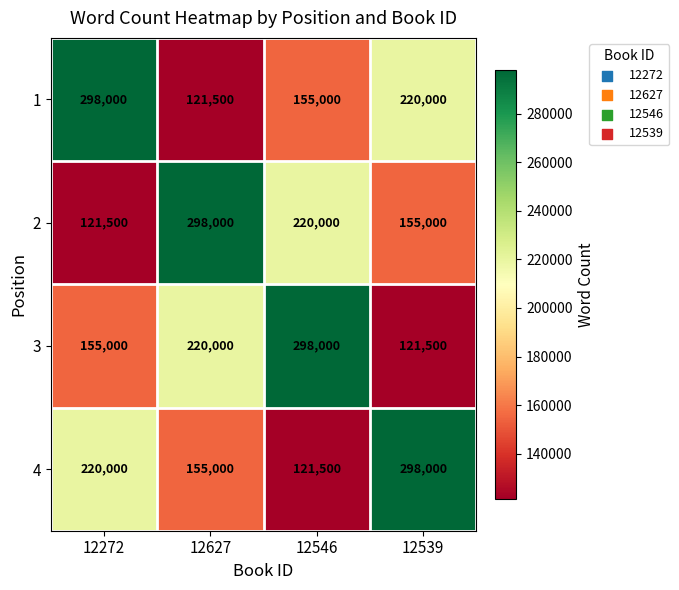

What is the smallest value displayed?

121500